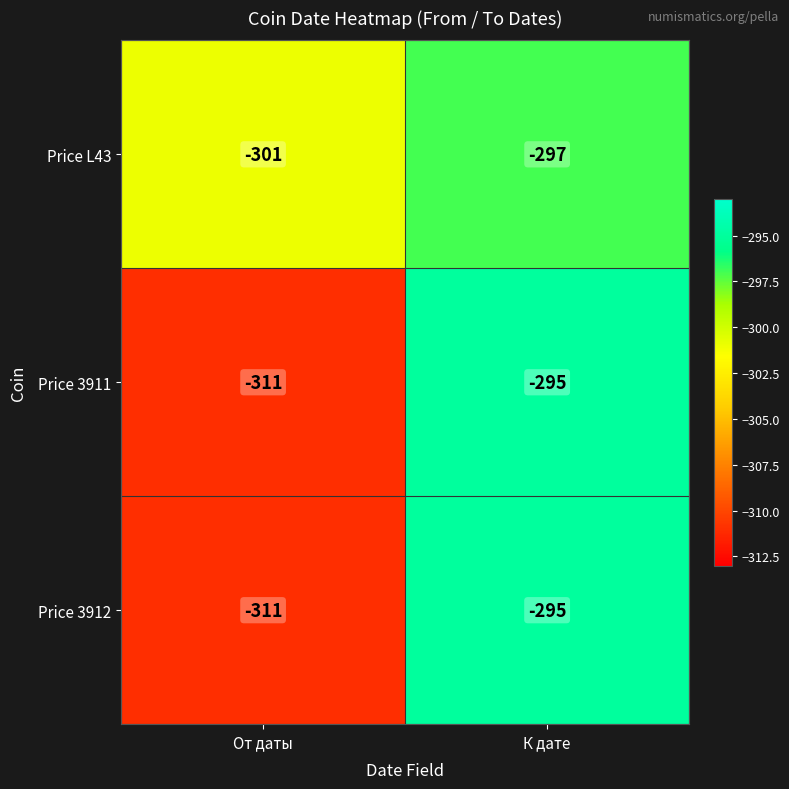

What is the maximum value for Price 3912?

-295